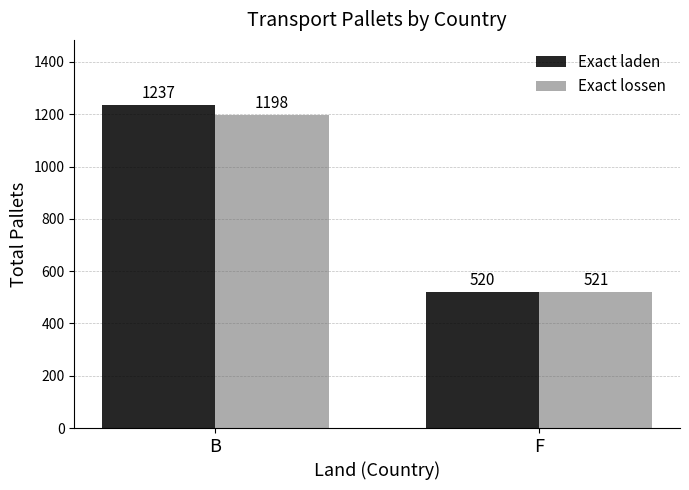

List the labels in order of Exact laden value, smallest first.

F, B